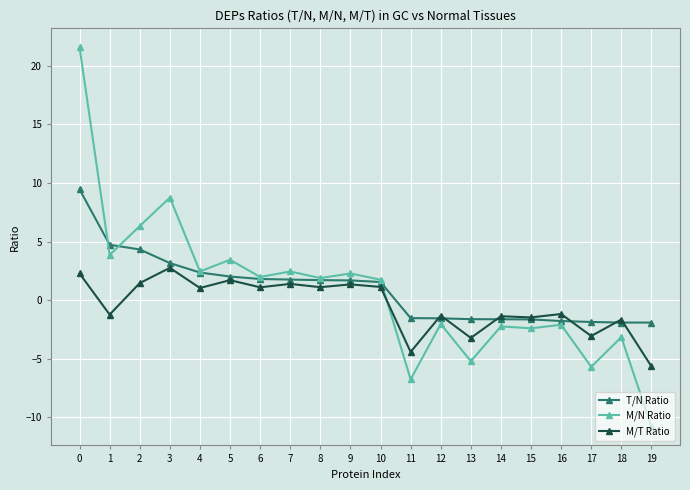

What is the lowest value of the T/N Ratio series?

-1.9